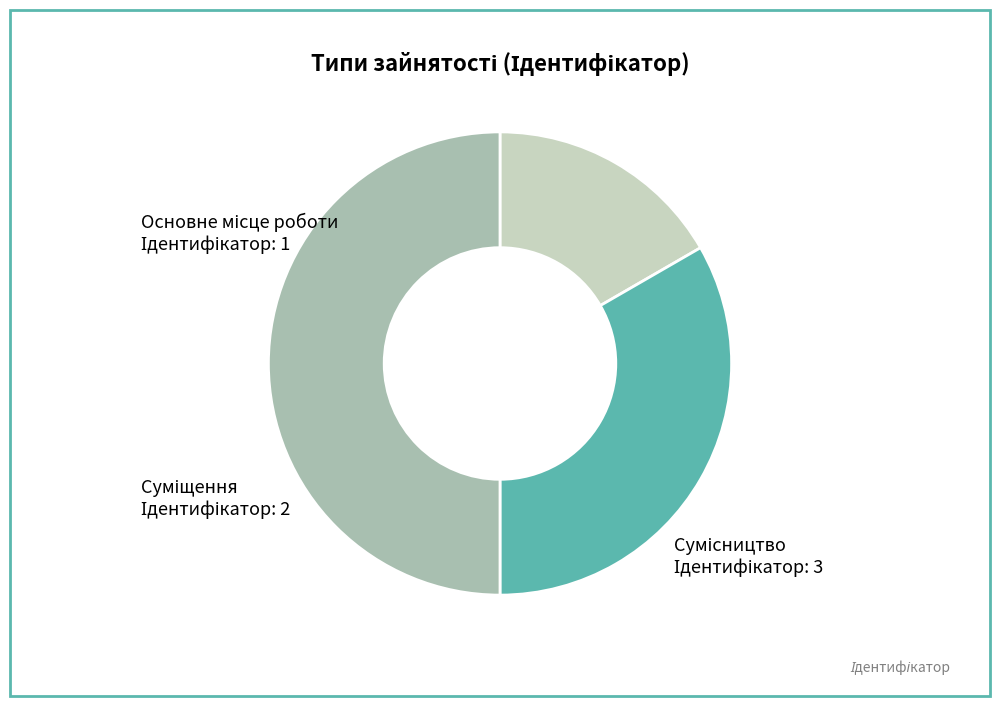

Is the sum of Основне місце роботи and Суміщення greater than half?

No